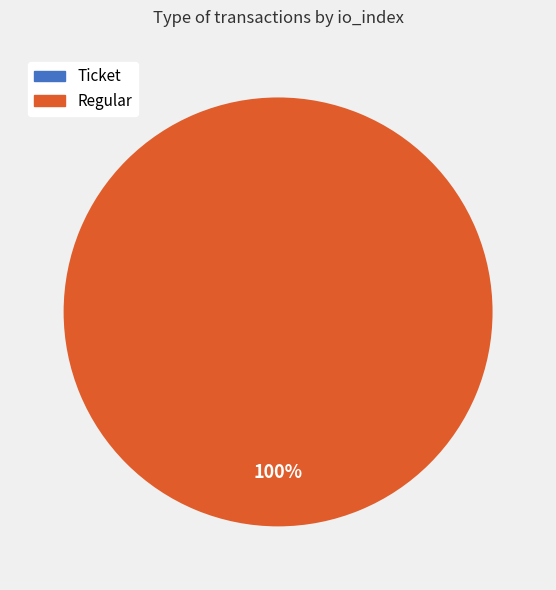

To the nearest percent, what is the average slice percentage?

50%